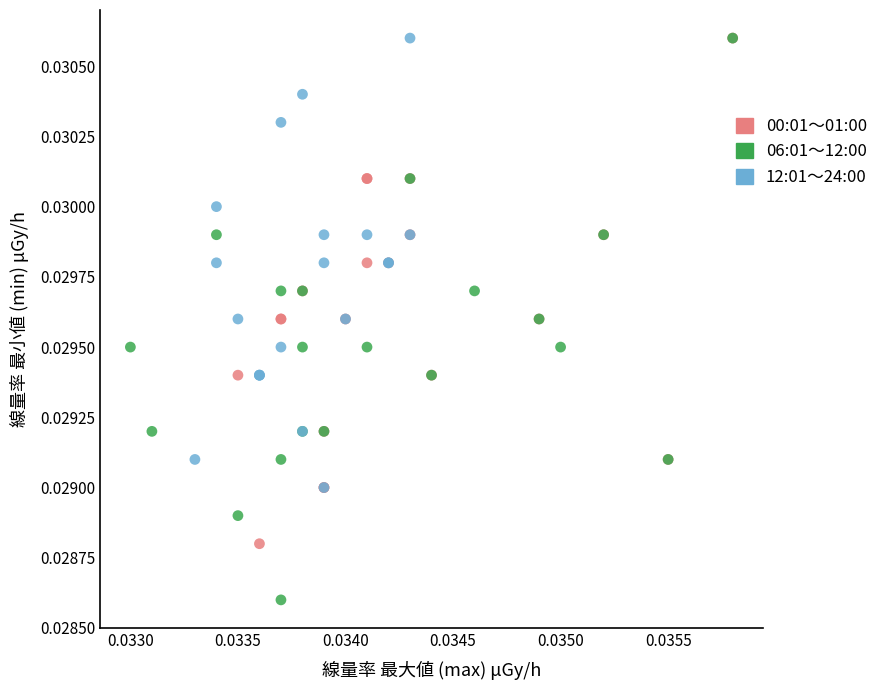

Which series has the largest Y range (max minus min)?

06:01～12:00